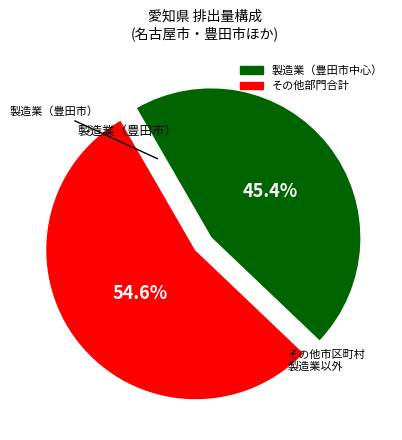

How many segments does this pie chart have?

2